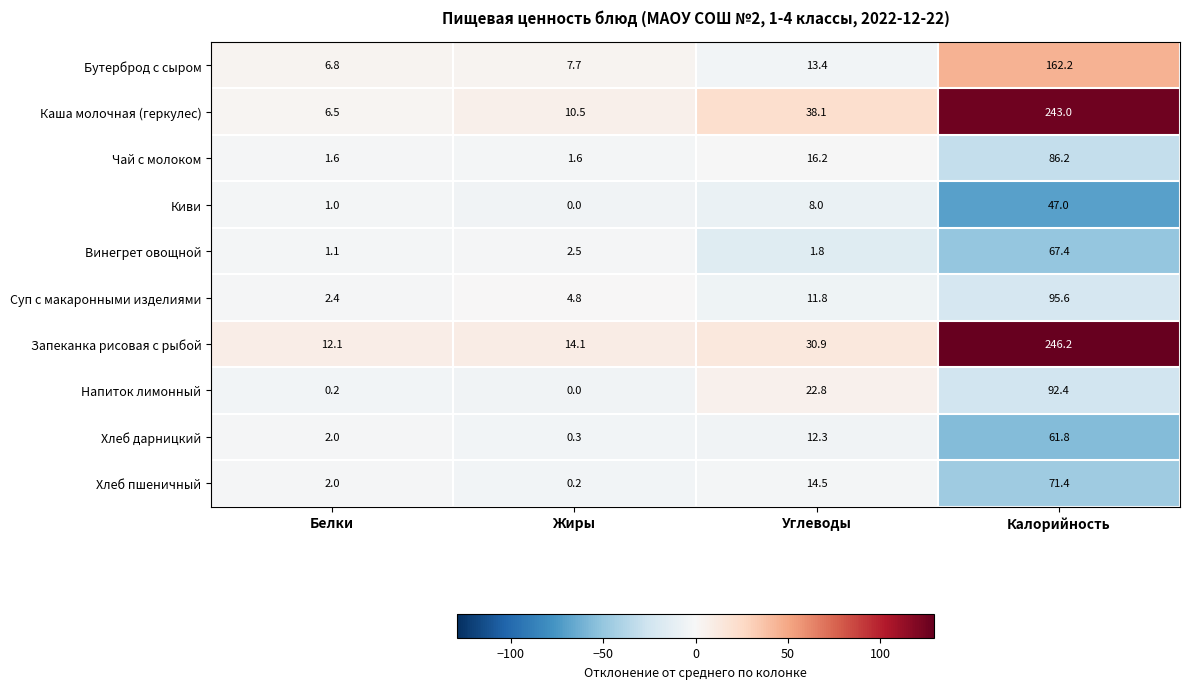

Which series has the largest total across all categories?

Запеканка рисовая с рыбой